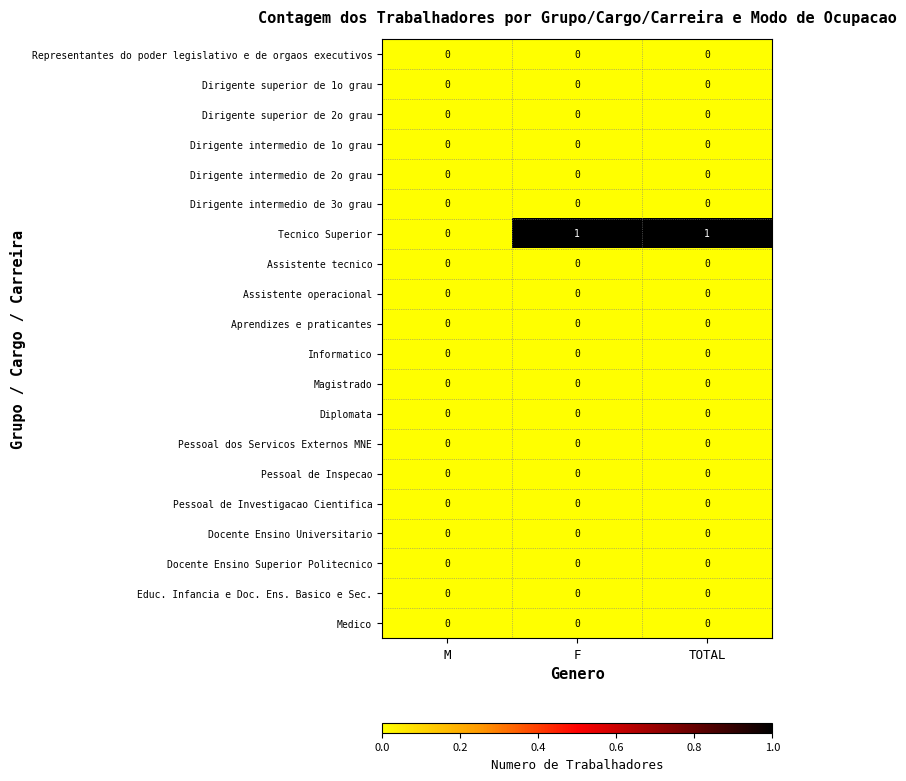

What is the total value across all series at F?

1